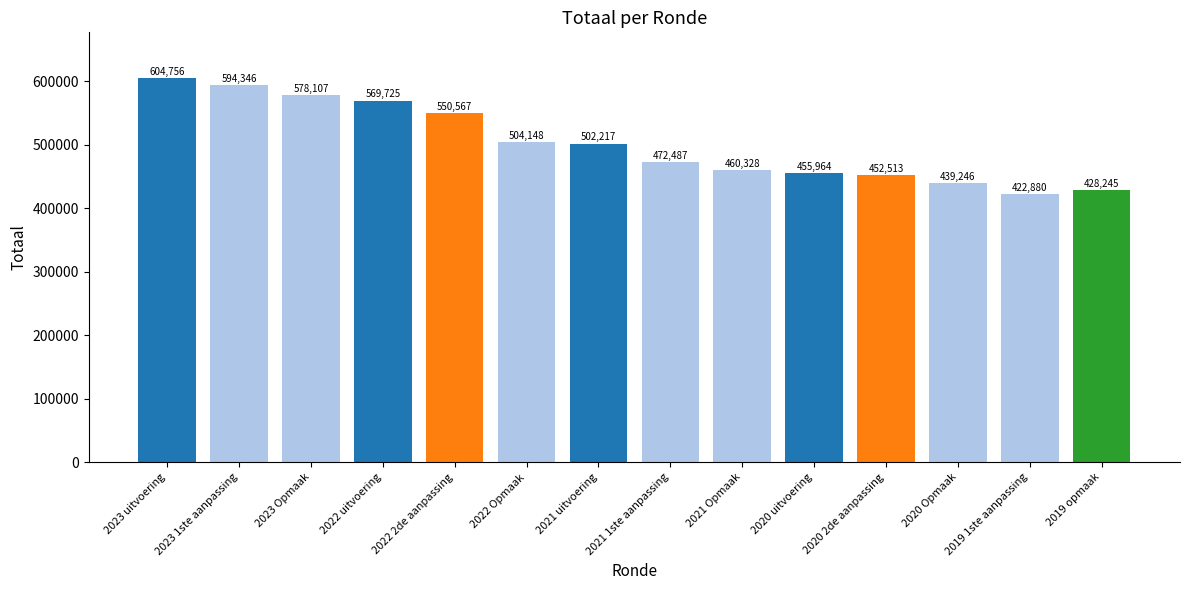

What is the change in value from 2023 uitvoering to 2020 Opmaak?

-165510